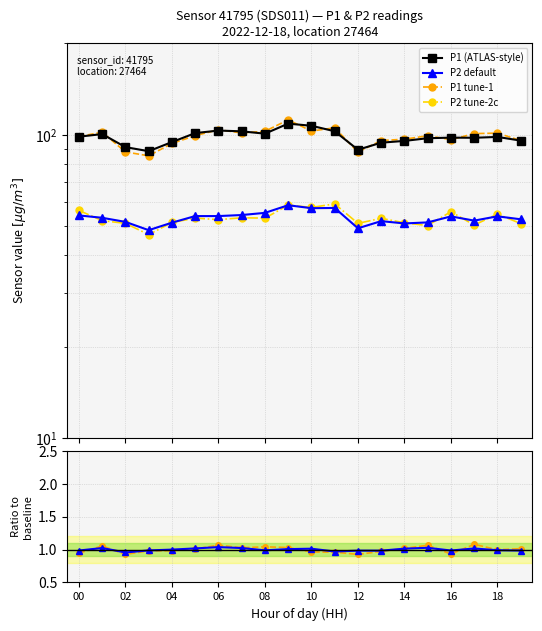

What value does the P2 default series have at 00?

54.2